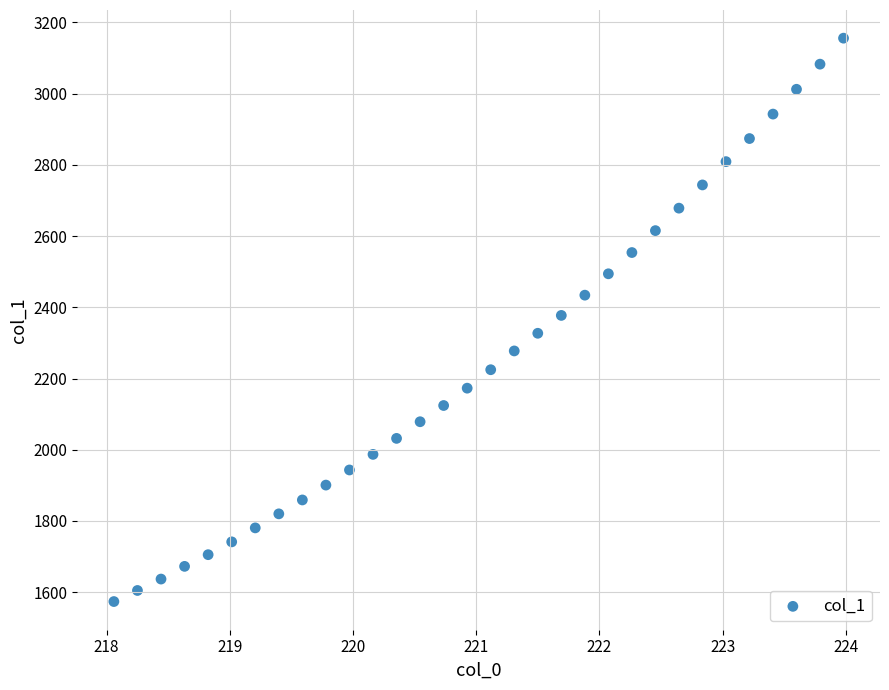

What is the range of Y values (max minus min)?

1582.0